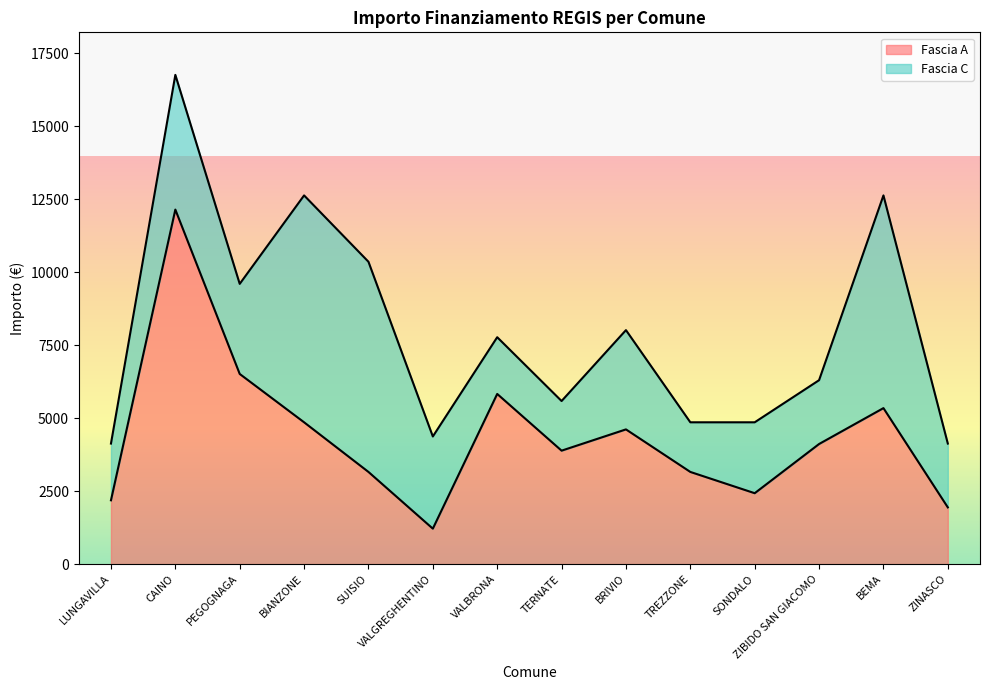

True or false: there are more than 0 points higher than both neighbors.

True